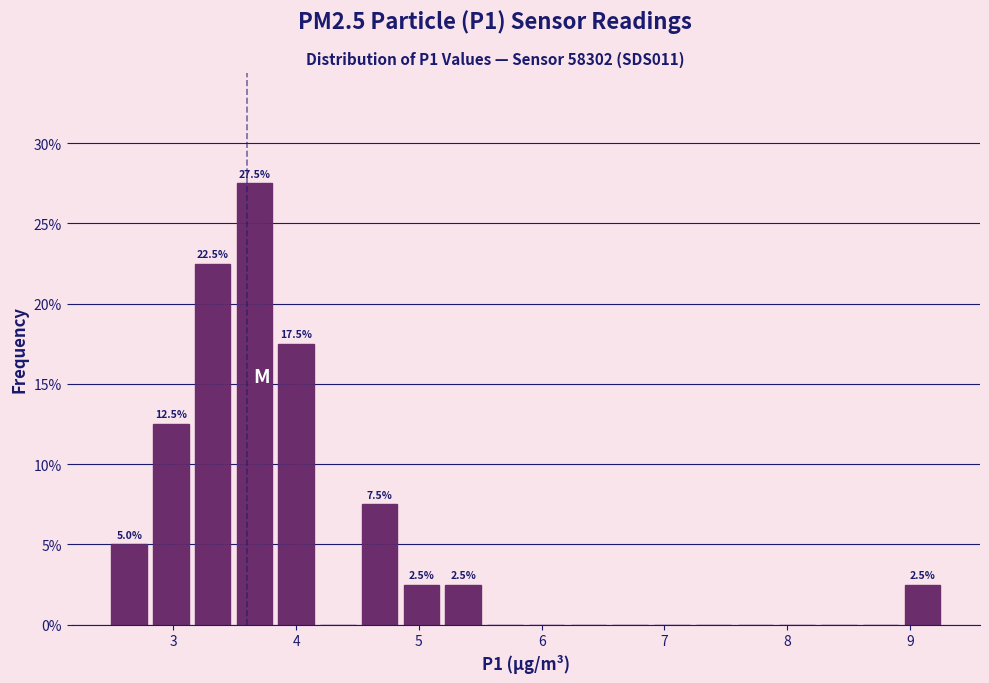

Read against the x-axis, roughly where is the centre of the tallest bar?

3.7